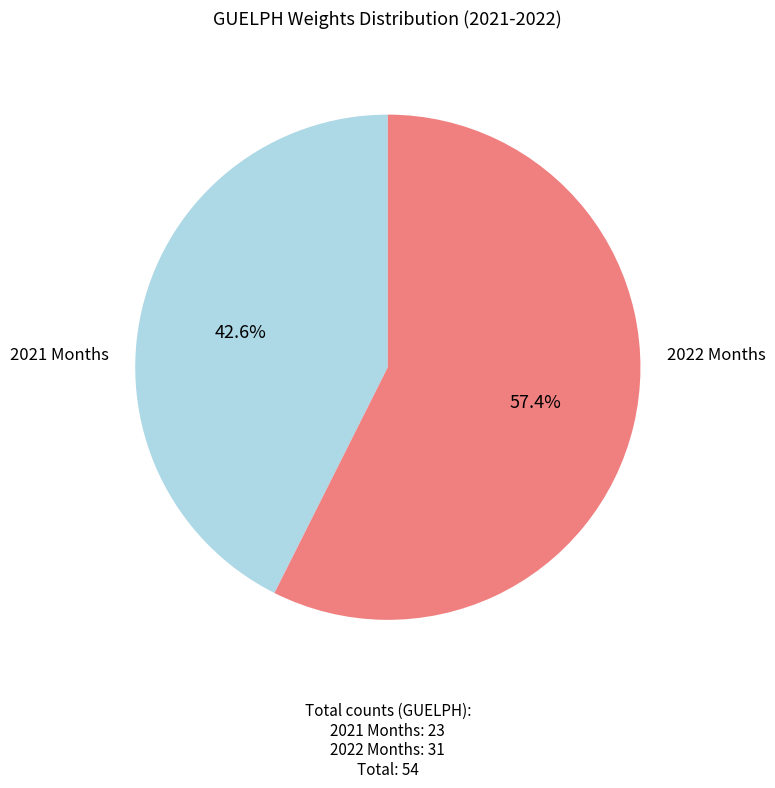

Between 2022 Months and 2021 Months, which is larger?

2022 Months